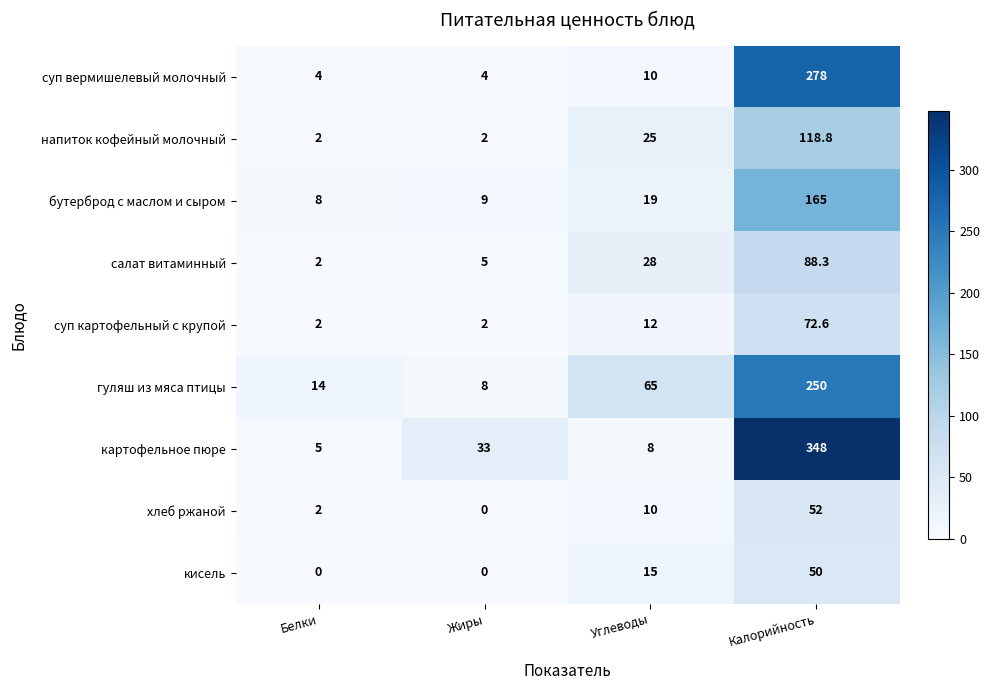

At which category does the chart reach its peak across all series?

Калорийность